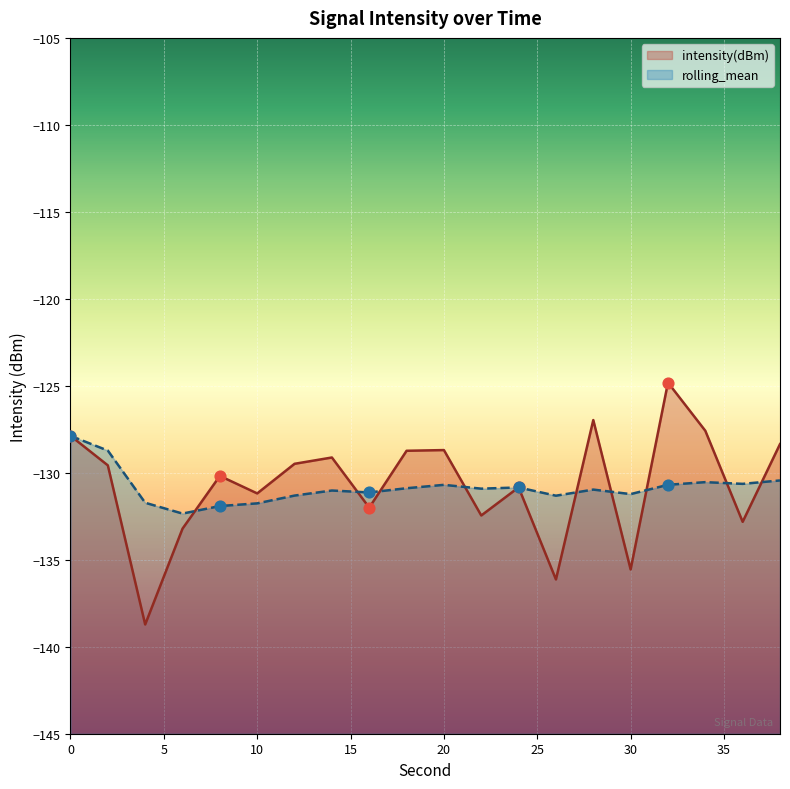

What is the total value across all series at 14?

-260.1